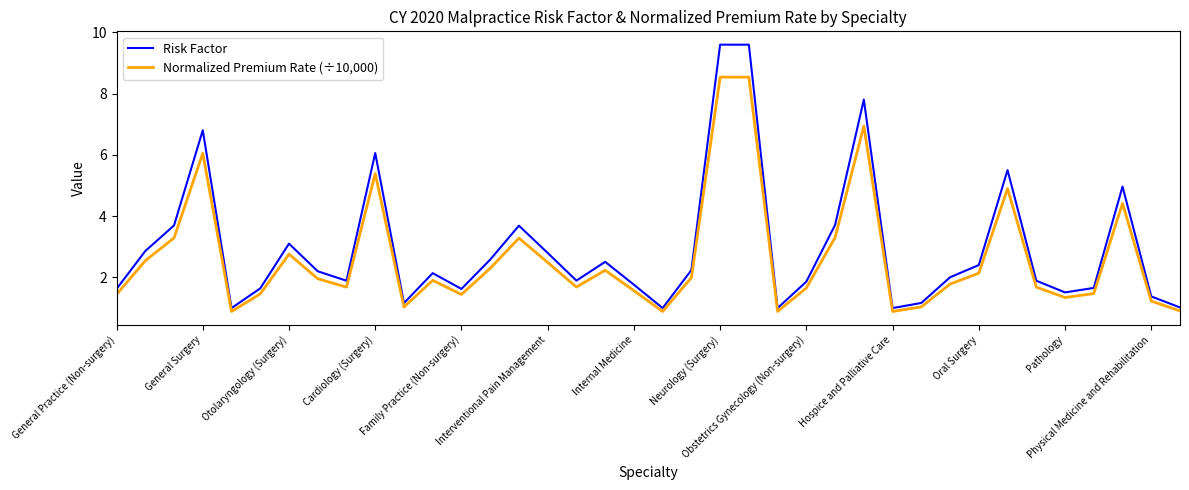

Which series has the largest range (max minus min)?

Risk Factor